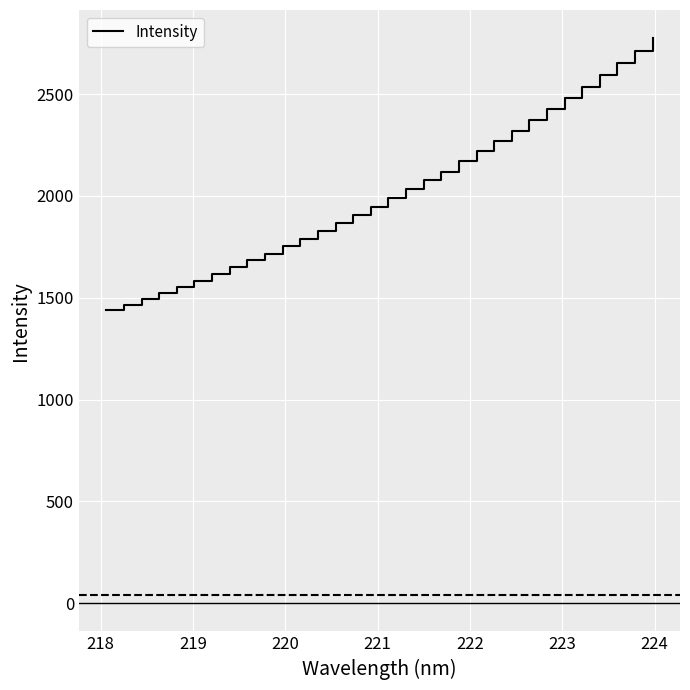

Reading left to right, what are all the values shown in this chart?

1440.1	1465.9	1494.2	1524.1	1551.6	1581.5	1614.5	1648.6	1683.1	1716.9	1753.1	1790.6	1828.9	1866.4	1905.5	1946.5	1991.6	2035.1	2078.3	2119.8	2169.6	2219.4	2269.4	2321.2	2374.1	2428.4	2482.5	2537.2	2594.8	2654.9	2713.4	2774.4